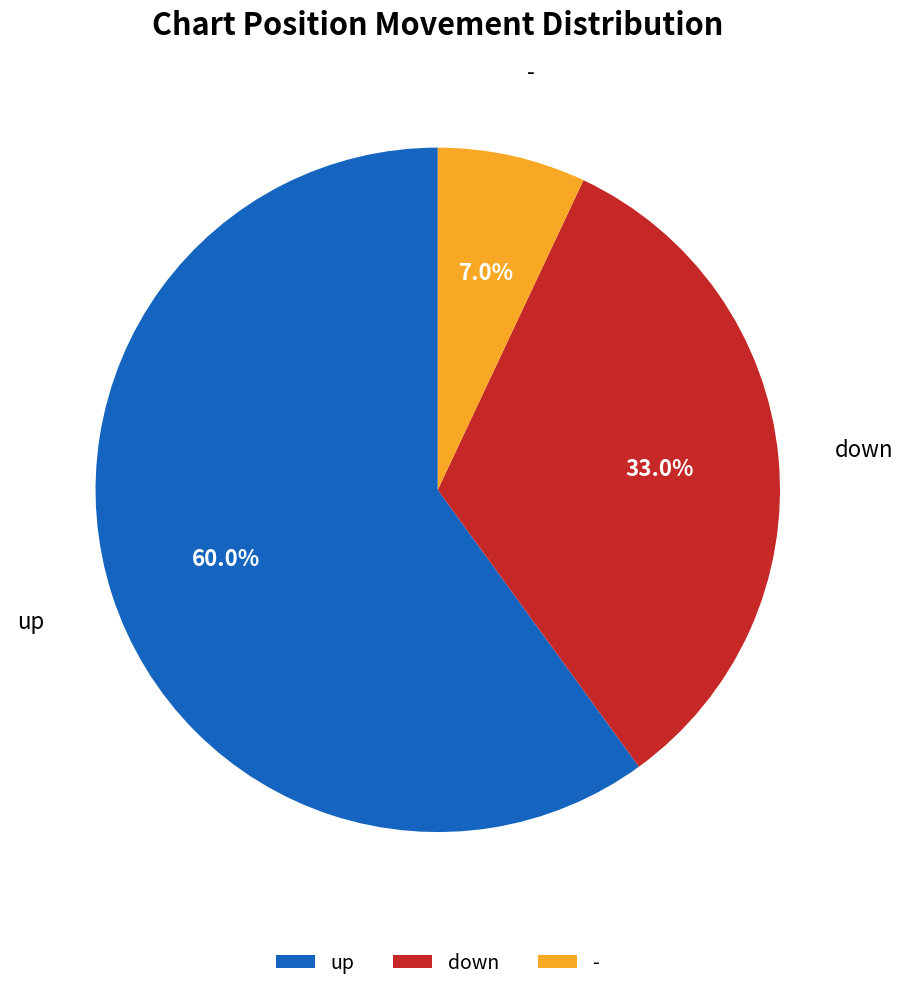

What is the smallest slice in the pie chart?

-